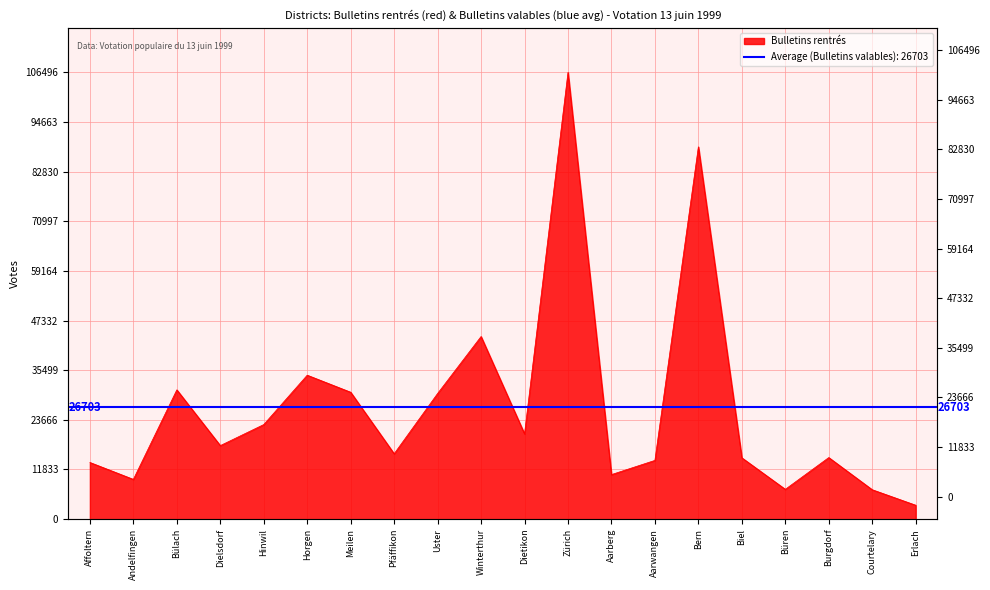

What is the sum of the values at Aarwangen and Biel?

28579